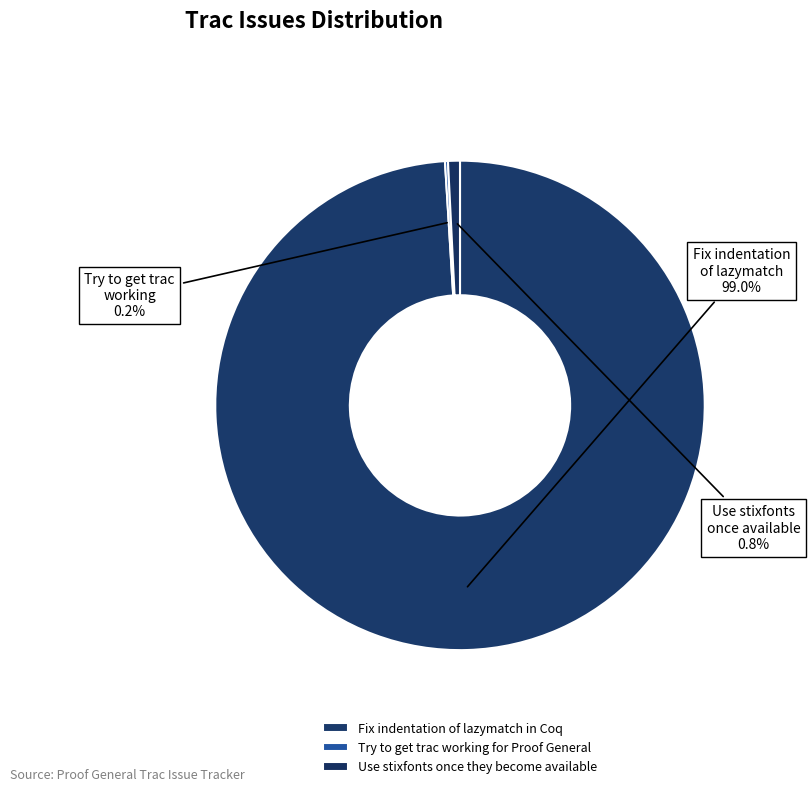

Do Fix indentation of lazymatch in Coq and Use stixfonts once they become available together represent more than half of the pie?

Yes